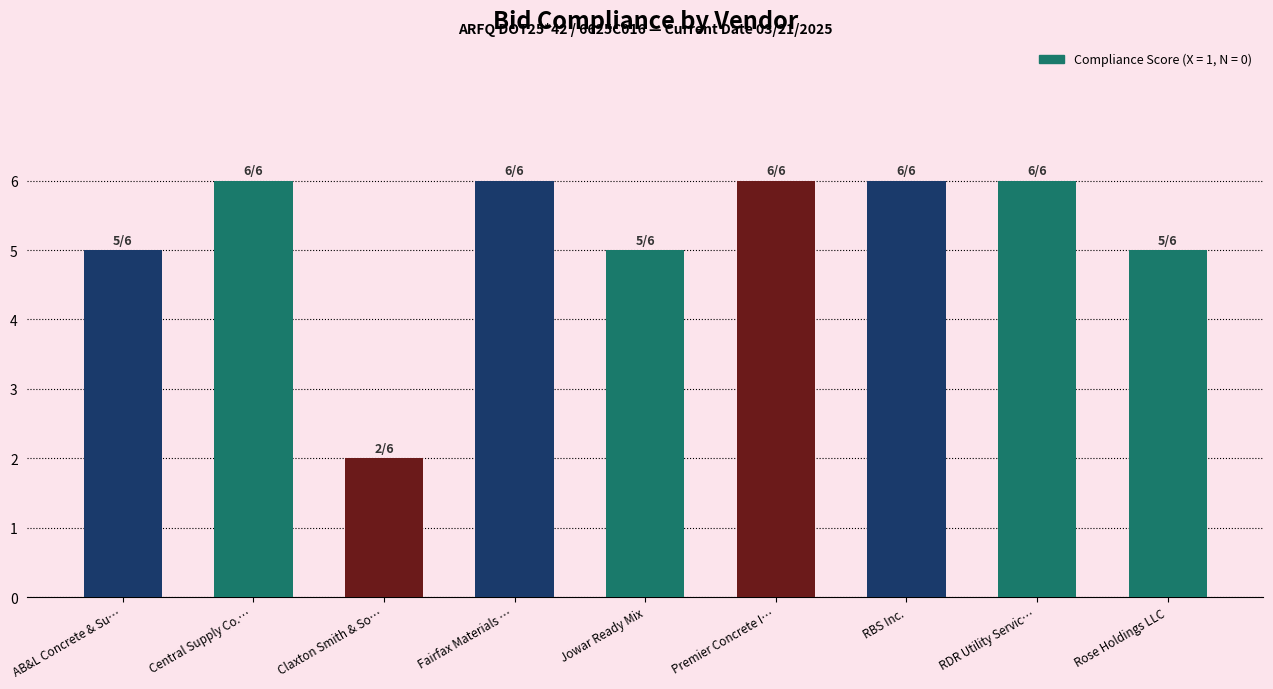

Which label corresponds to the smallest value in the chart?

Claxton Smith & So…